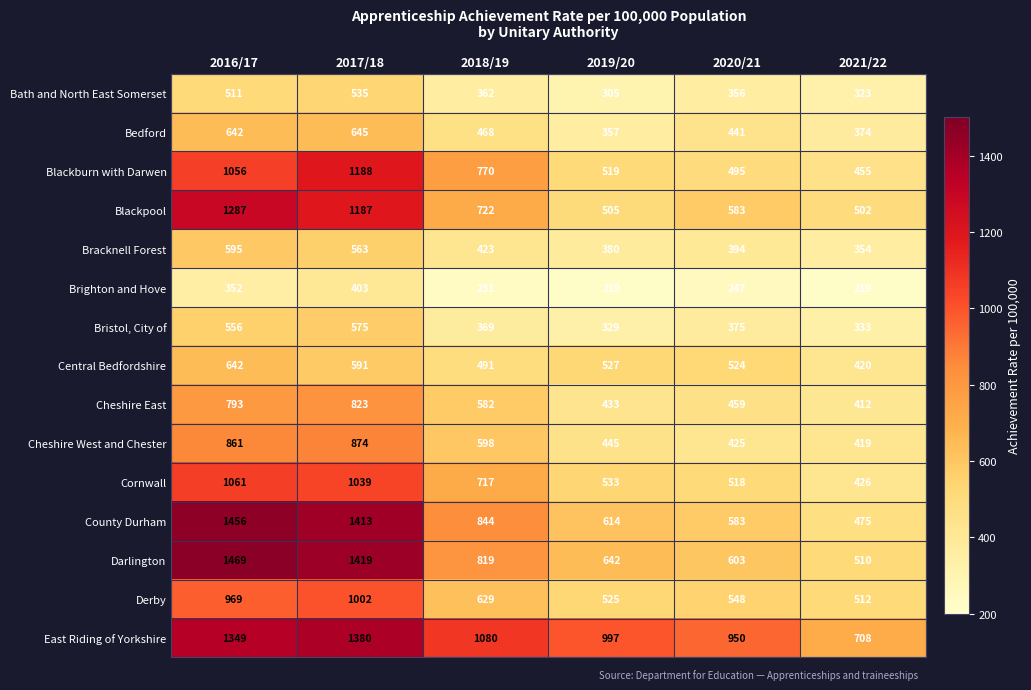

At which category is the sum across all series the highest?

2017/18